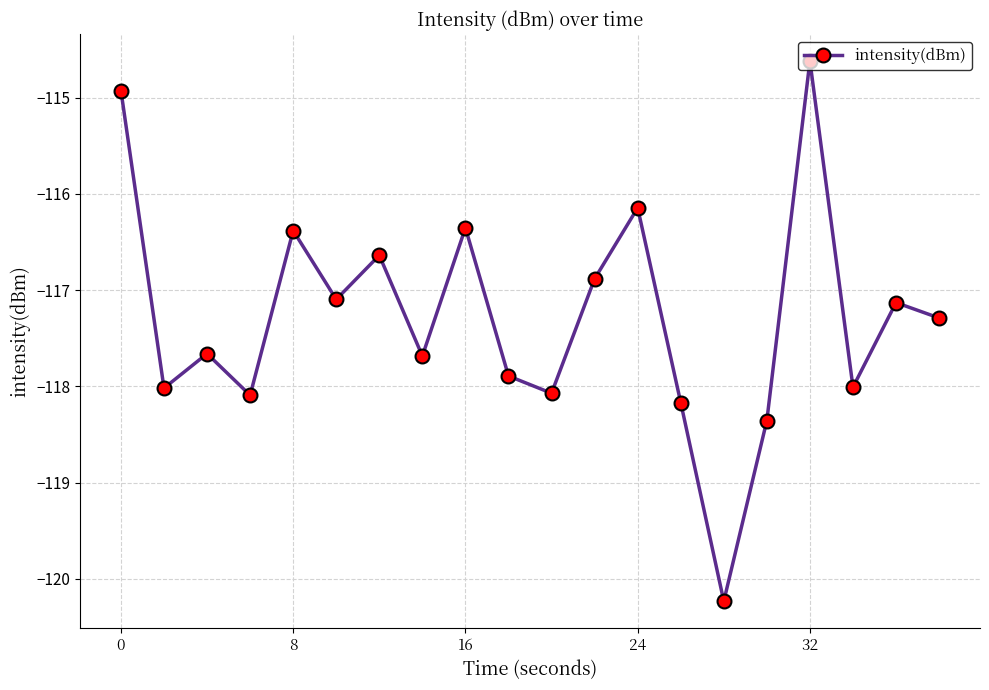

Reading right to left, list all the values displayed in this chart.

-117.3	-117.1	-118.0	-114.6	-118.4	-120.2	-118.2	-116.1	-116.9	-118.1	-117.9	-116.4	-117.7	-116.6	-117.1	-116.4	-118.1	-117.7	-118.0	-114.9